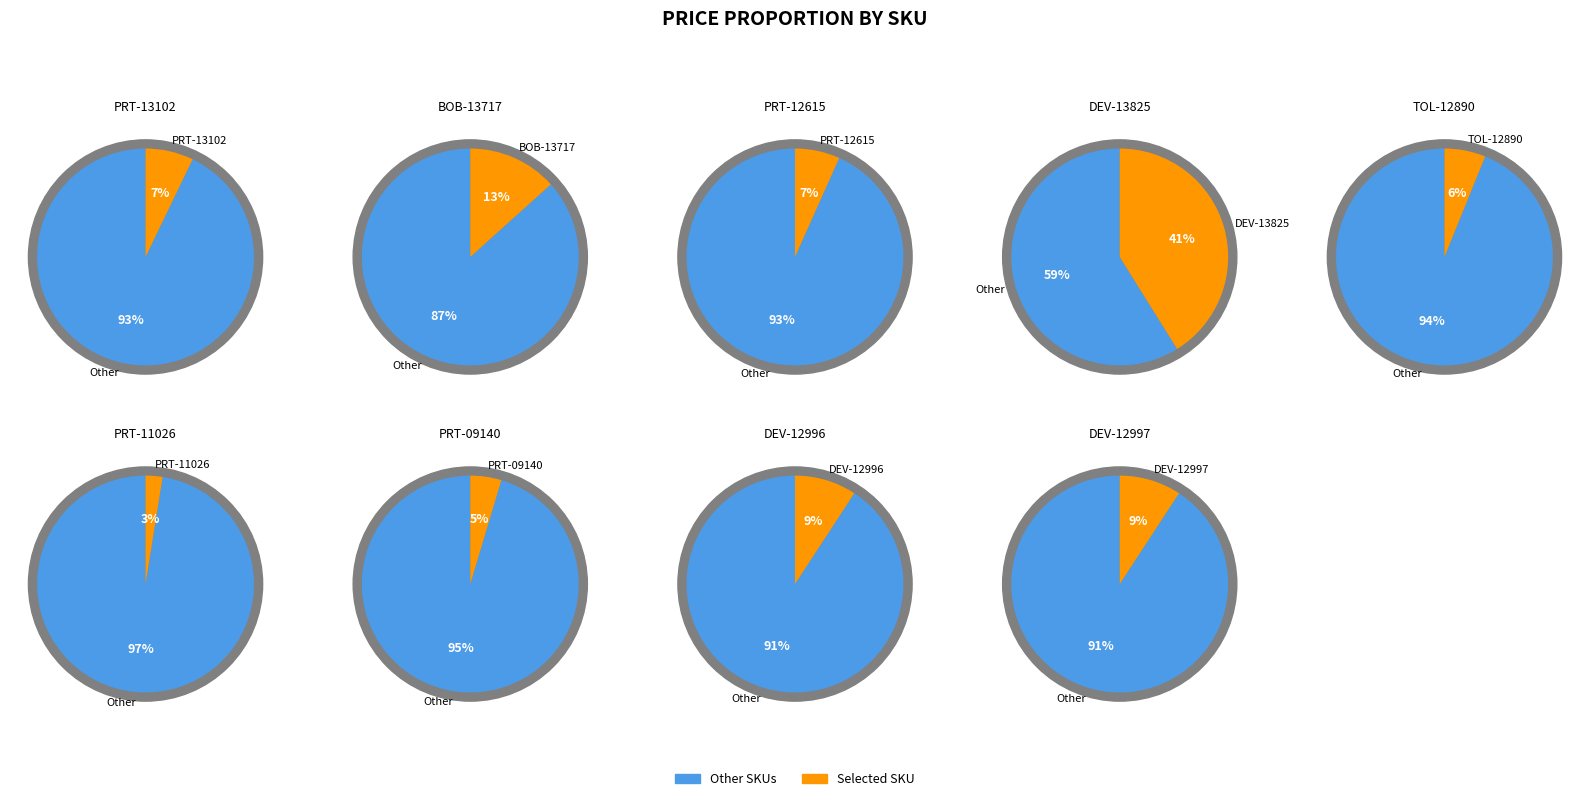

Is it true that TOL-12890 is 20% of the pie?

False